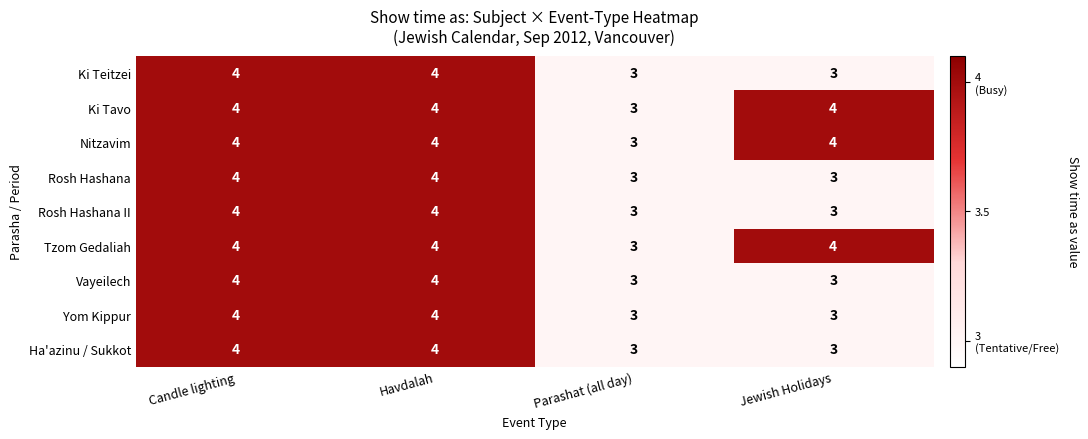

How many distinct data groups are displayed?

9